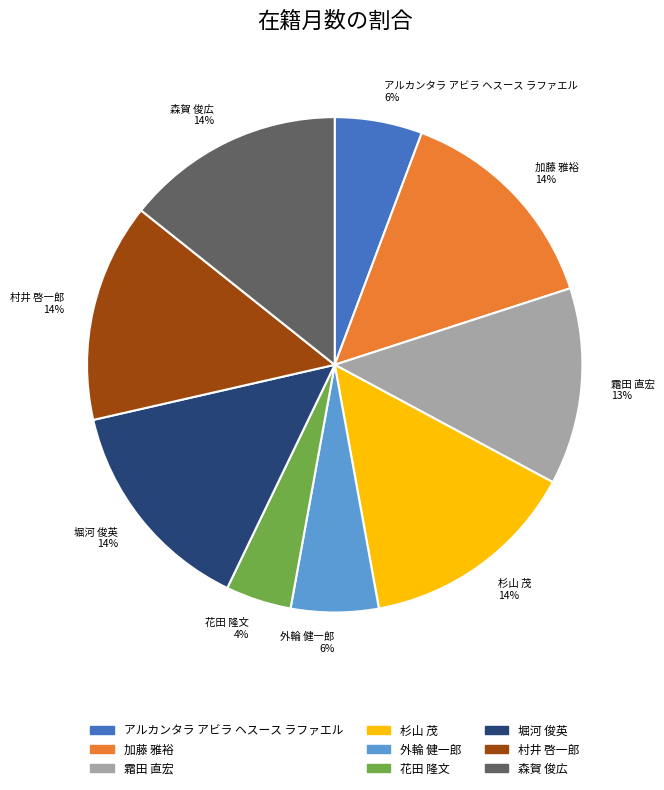

Combined, do アルカンタラ アビラ ヘスース ラファエル and 霜田 直宏 account for over 50%?

No